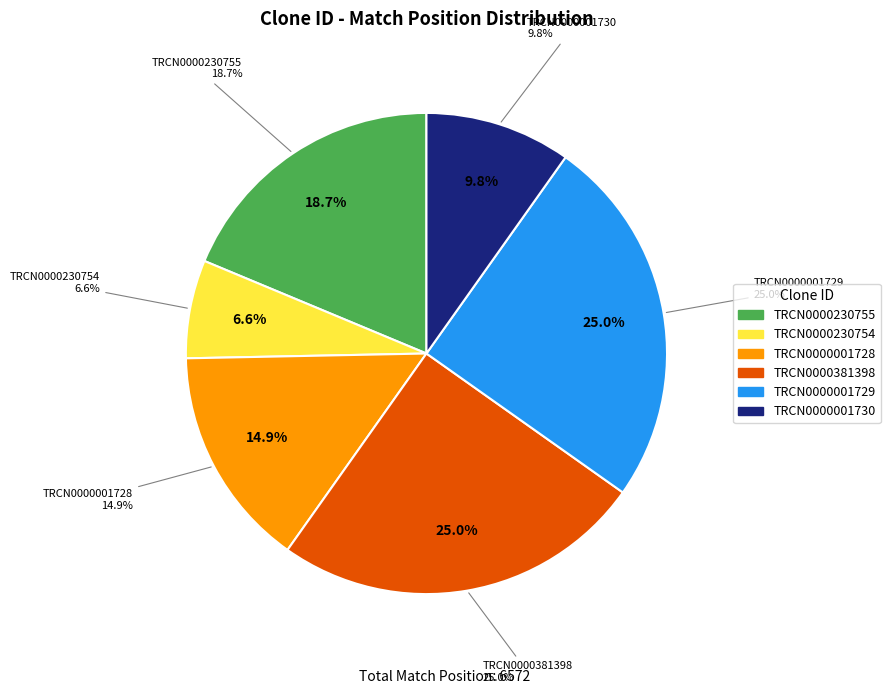

To the nearest percent, what is the difference between the largest and smallest slice percentages?

18%